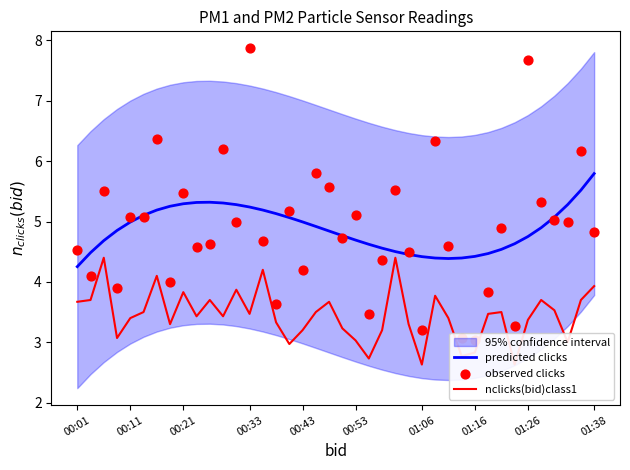

Which series has the widest spread of Y values?

observed clicks